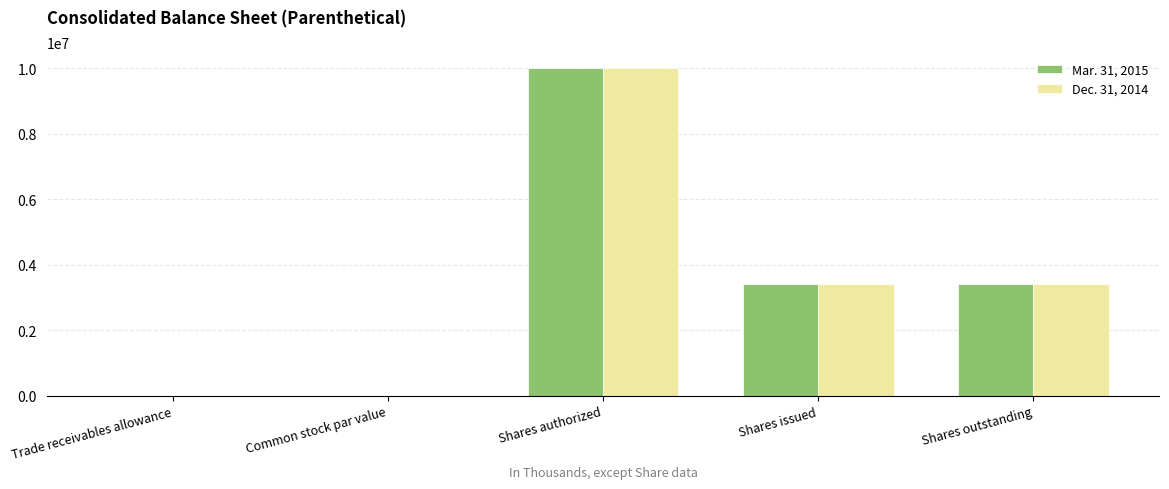

How many groups of bars are there?

5